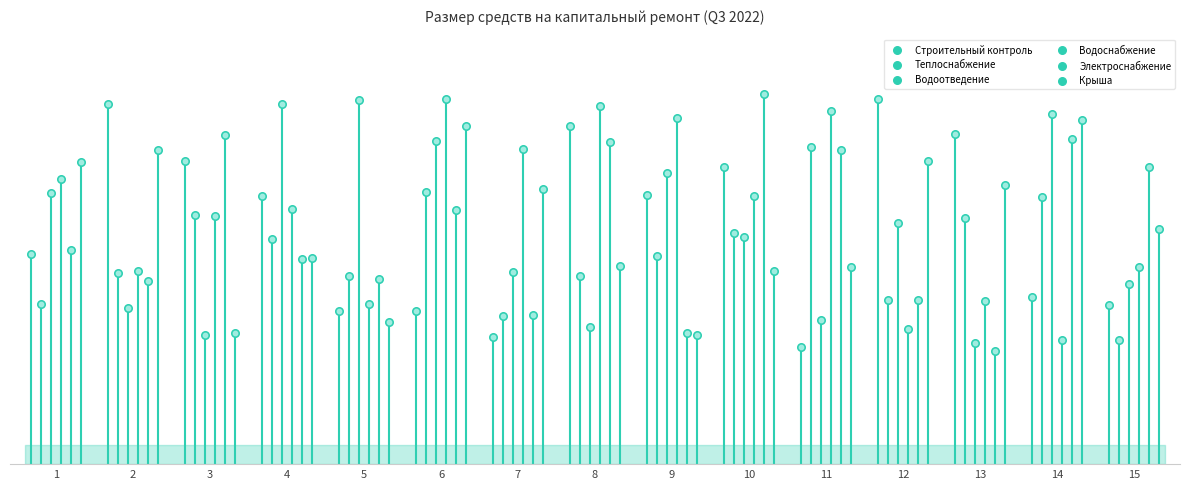

Which series contains the highest Y value?

Электроснабжение